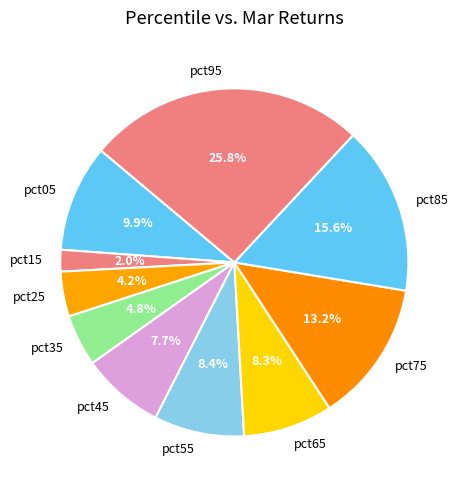

Does pct15 represent more than half of the total?

No